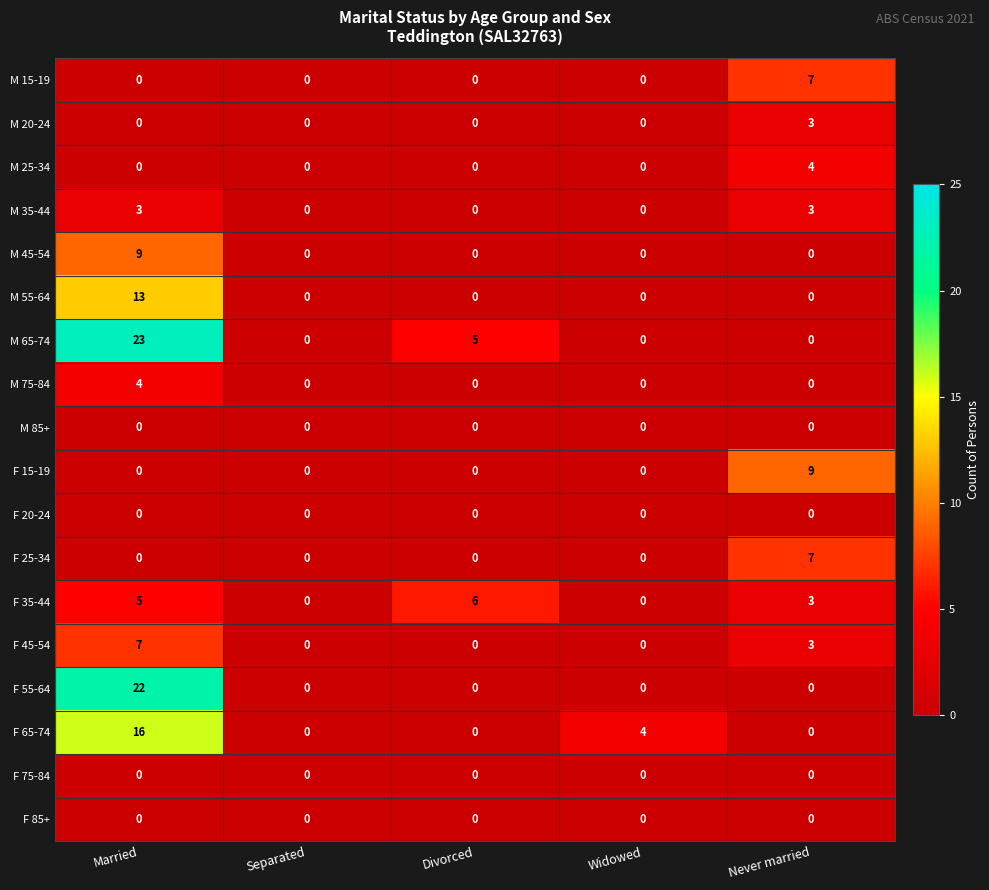

Which series has the largest range (max minus min)?

M 65-74